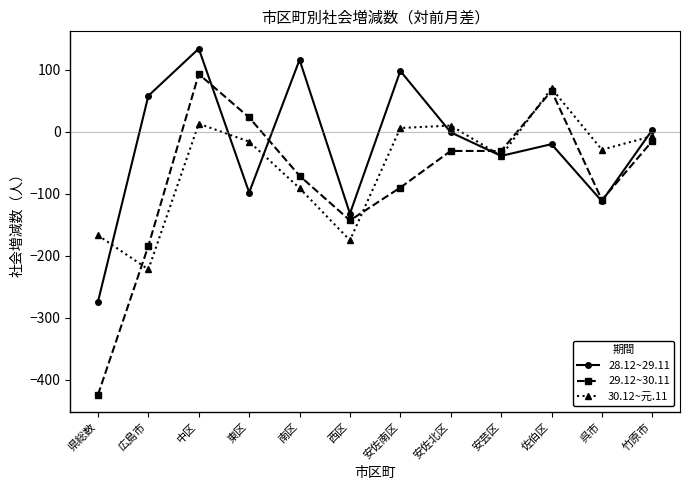

How many interior local peaks does the 30.12~元.11 series have?

3